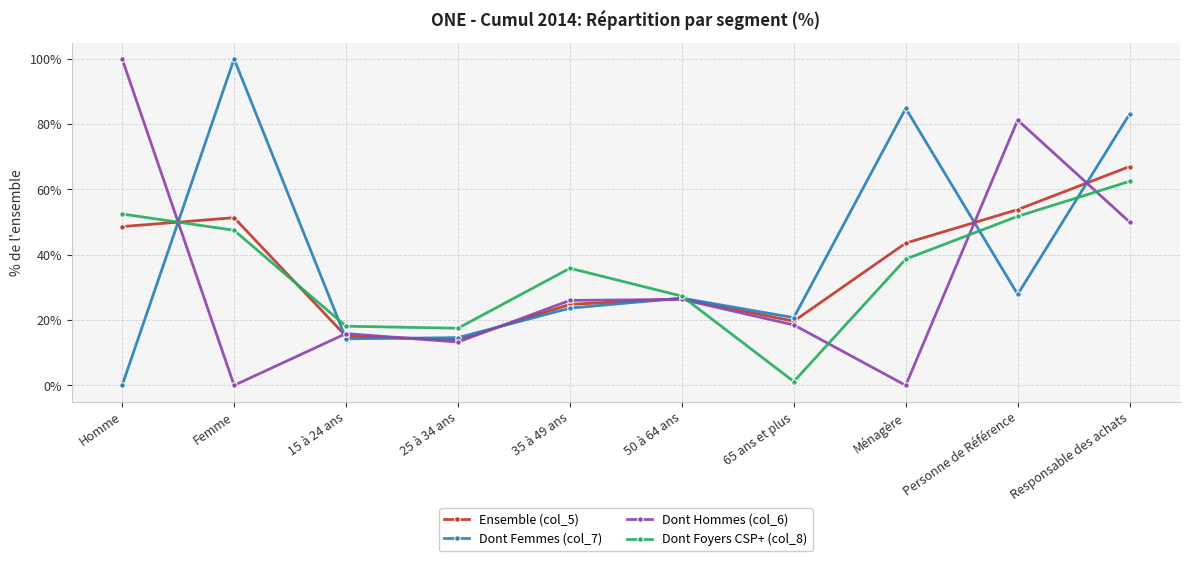

List the series in order of their overall mean, highest first.

Dont Femmes (col_7), Ensemble (col_5), Dont Foyers CSP+ (col_8), Dont Hommes (col_6)